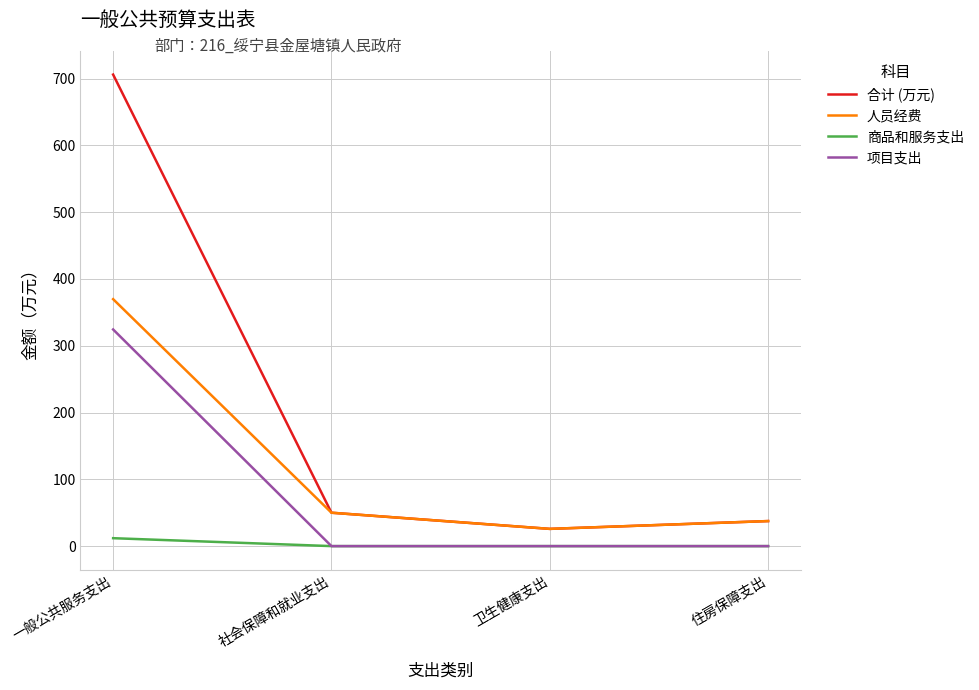

List the series in order of their overall mean, highest first.

合计 (万元), 人员经费, 项目支出, 商品和服务支出